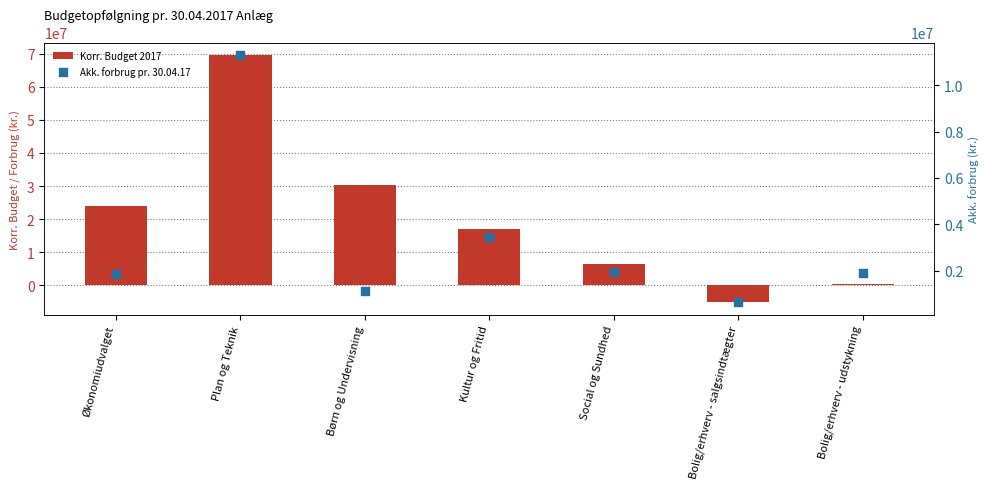

What is the total value across all series at Plan og Teknik?

80903076.9